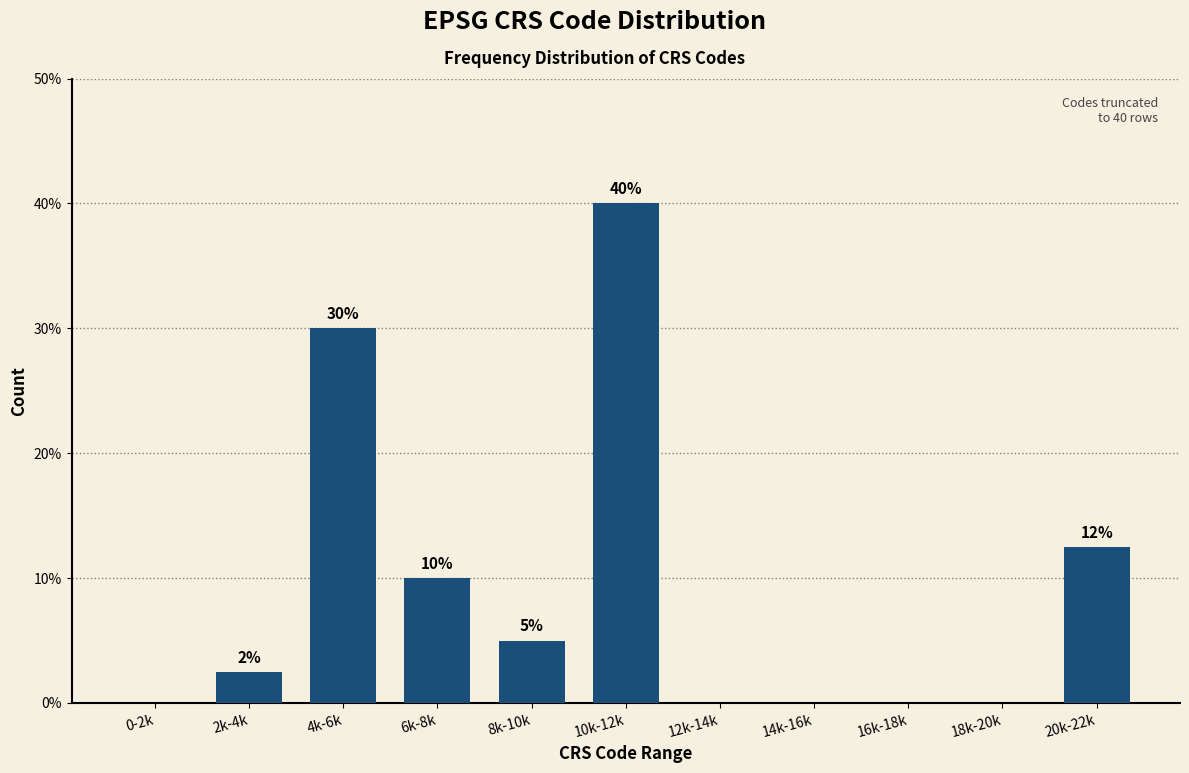

True or false: the data shows 0.0 at 14k-16k.

True